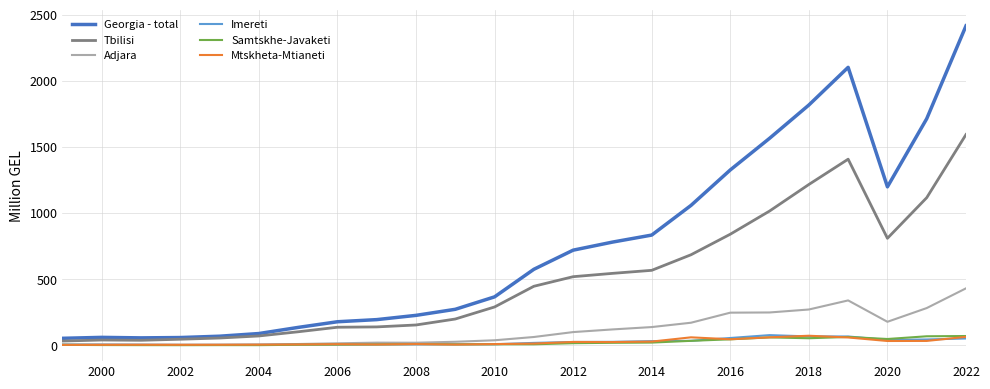

Which series has the largest range (max minus min)?

Georgia - total